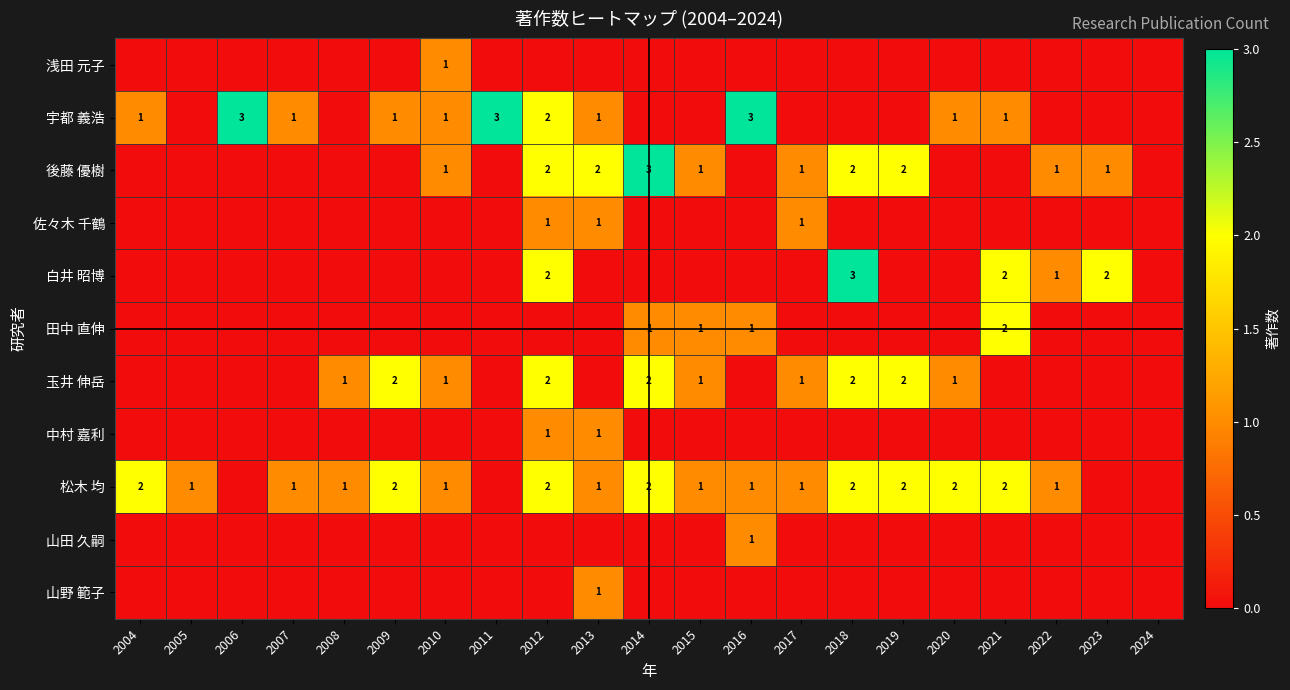

The value of 松木 均 at 2015 is 1. True or false?

True